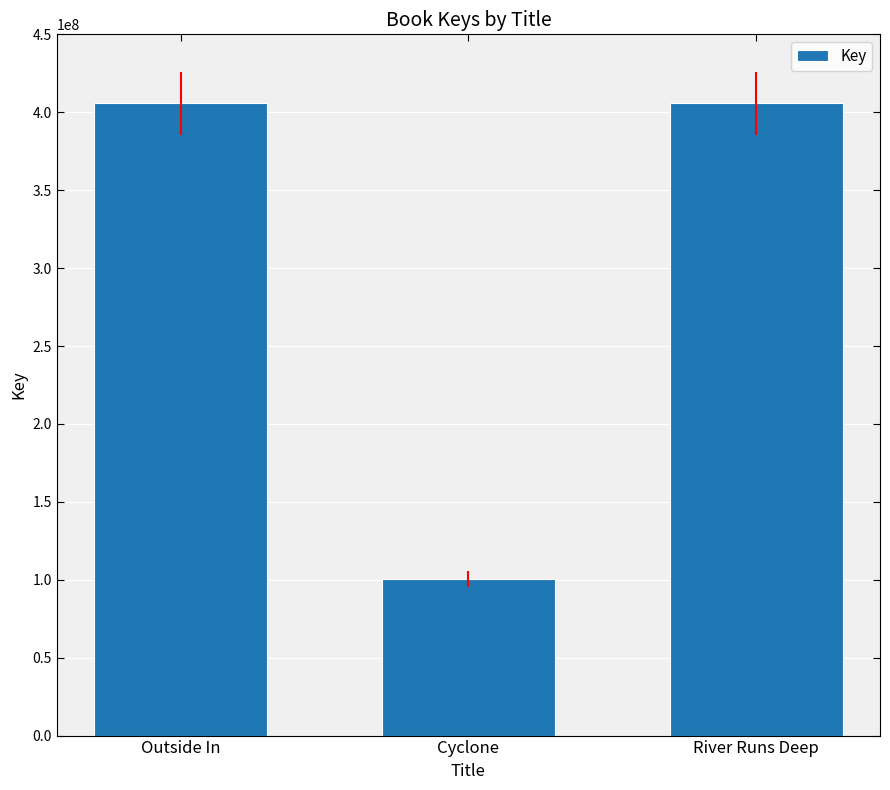

How many values are below 405680659?

1